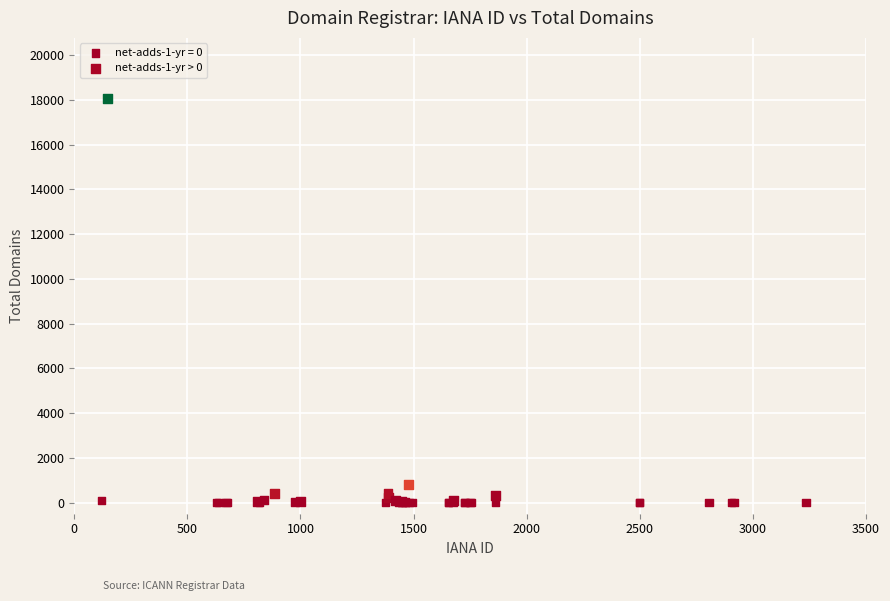

Which series reaches the maximum Y coordinate?

net-adds-1-yr > 0